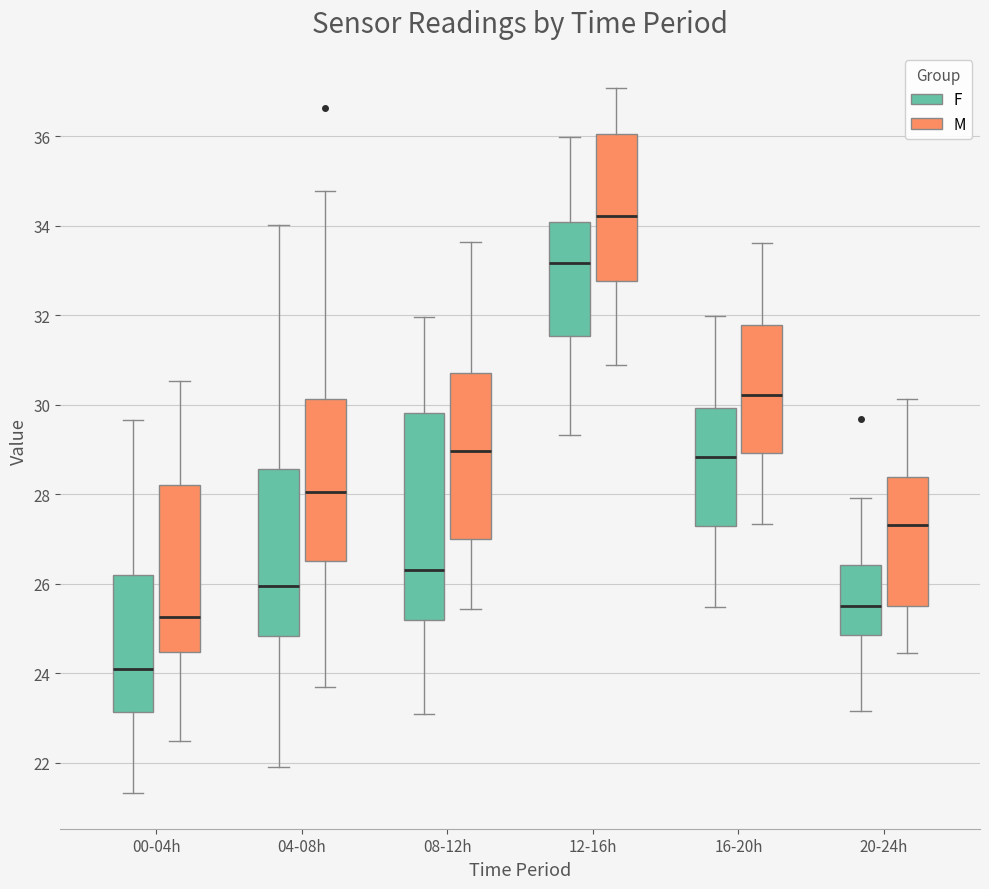

Which box's median line is the lowest?

00-04h (F)